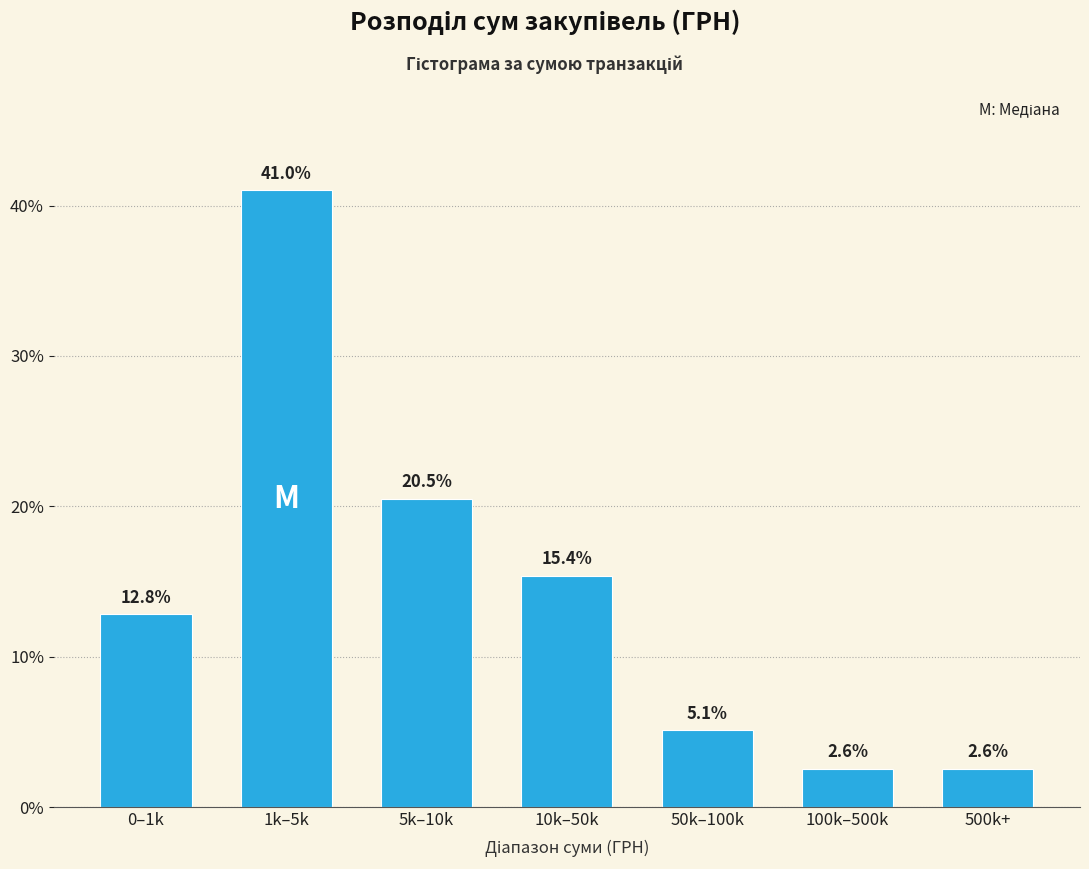

Reading left to right, extract all data points from this chart.

12.8	41.0	20.5	15.4	5.1	2.6	2.6